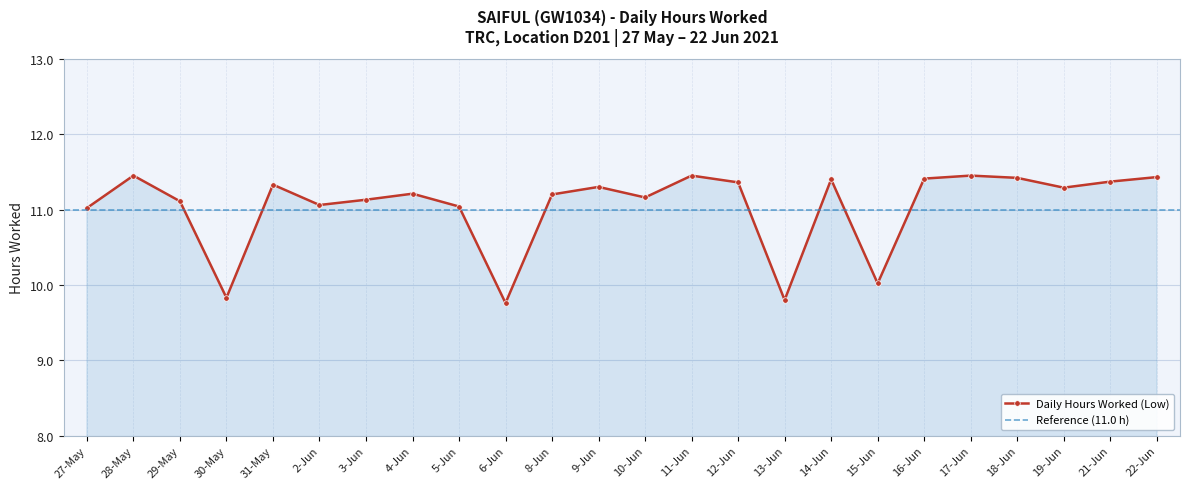

True or false: the data shows 9.8 at 30-May.

True